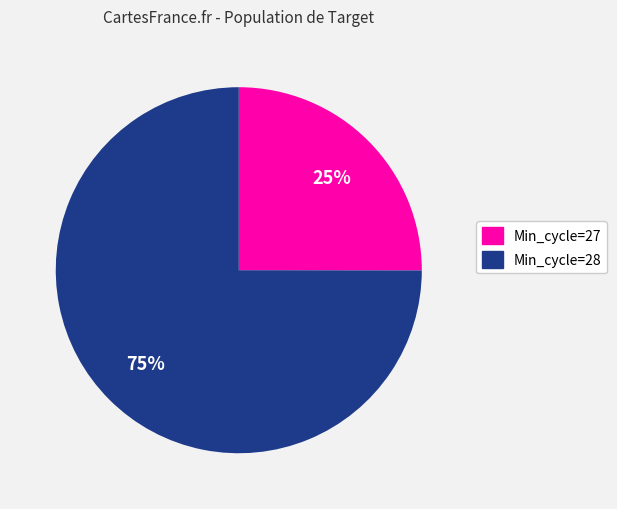

Is it true that Min_cycle=27 is 34% of the pie?

False